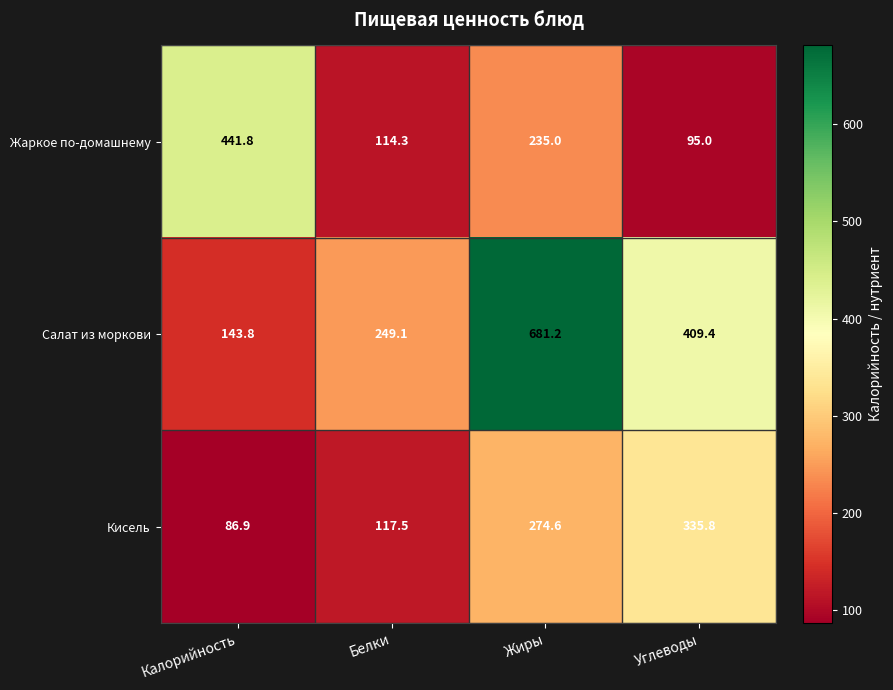

The Жаркое по-домашнему series shows 103.2 at Жиры. True or false?

False